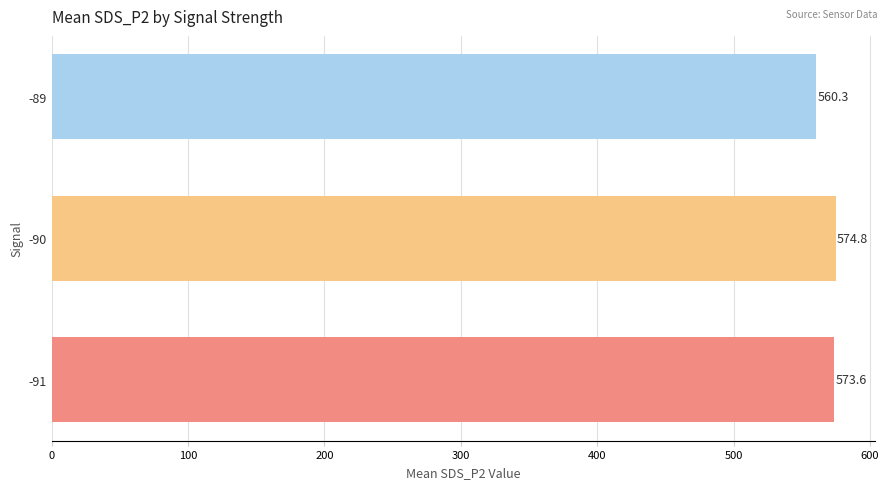

Reading top to bottom, what are all the values shown in this chart?

560.3	574.8	573.6